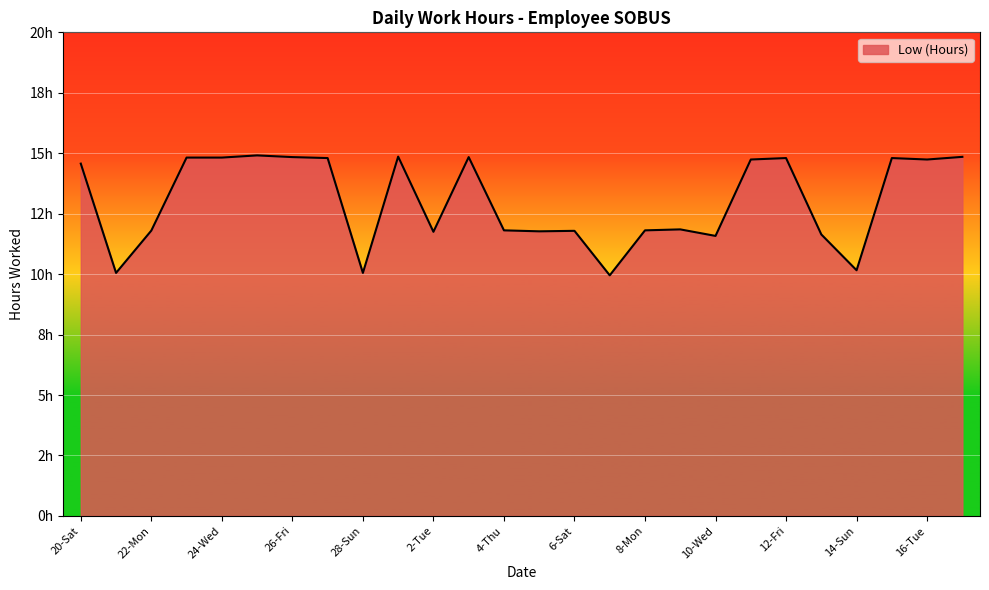

At which category does the chart reach its peak across all series?

25-Thu